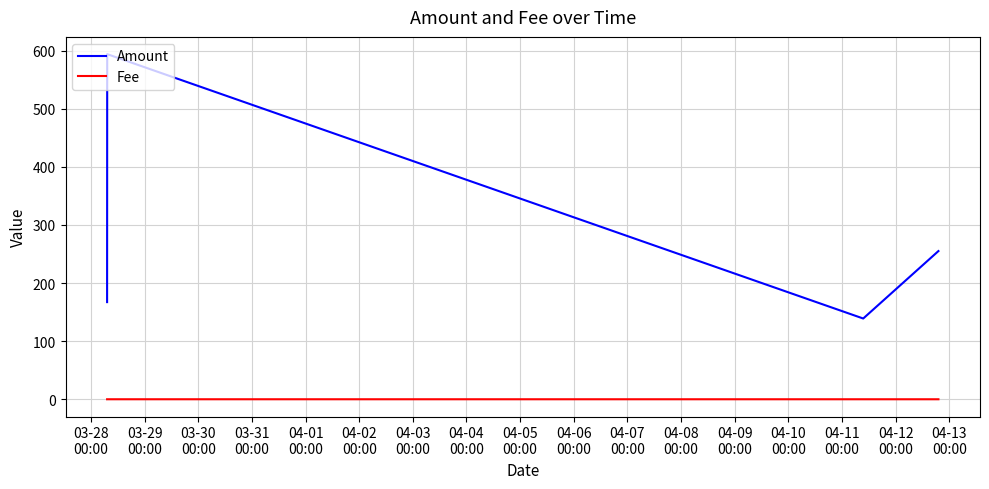

Which series has the largest total across all categories?

Amount